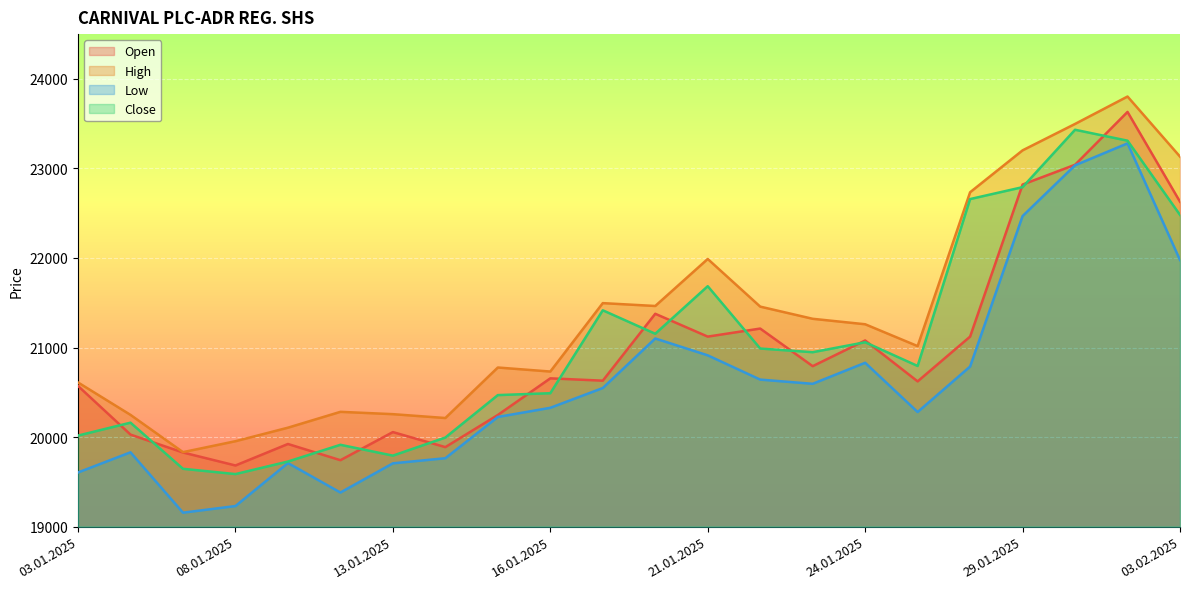

At which label is Close closest to 21509?

17.01.2025